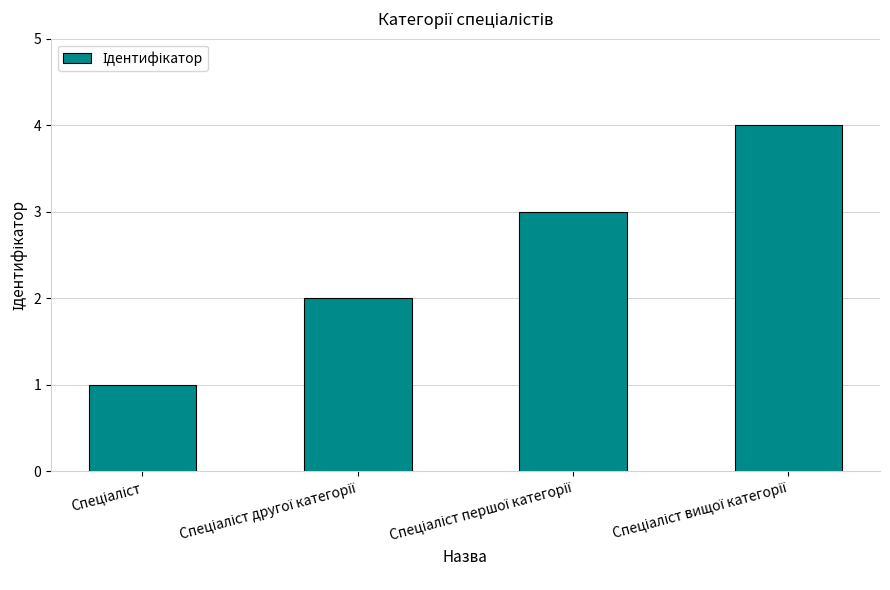

What is the sum of all values?

10